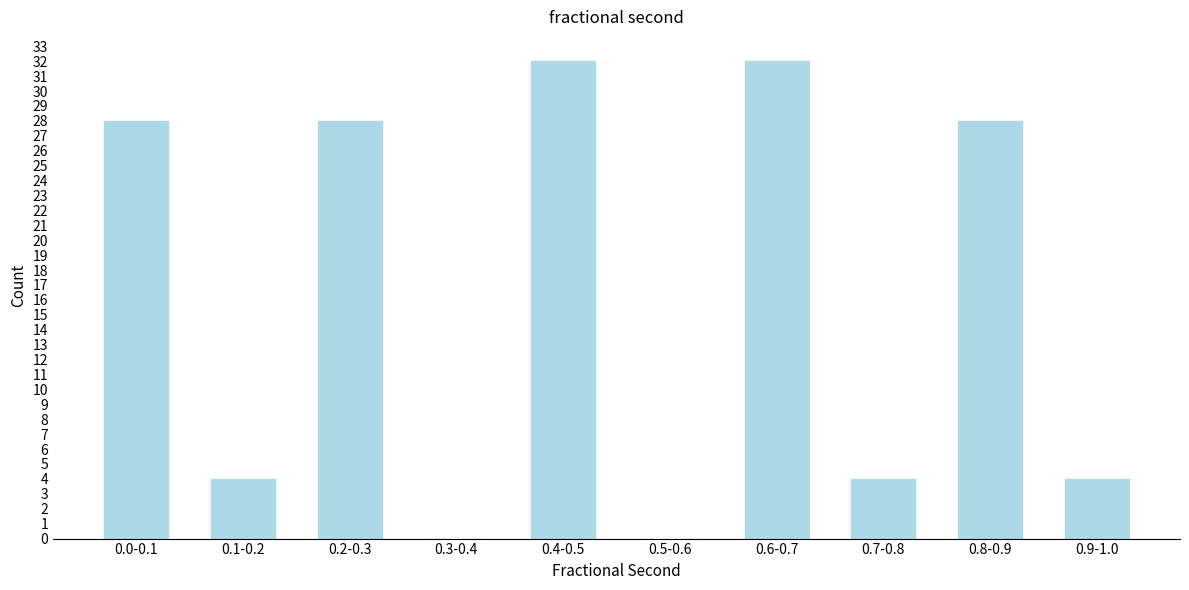

Reading right to left, list all the values displayed in this chart.

0.9-1.0=4	0.8-0.9=28	0.7-0.8=4	0.6-0.7=32	0.5-0.6=0	0.4-0.5=32	0.3-0.4=0	0.2-0.3=28	0.1-0.2=4	0.0-0.1=28